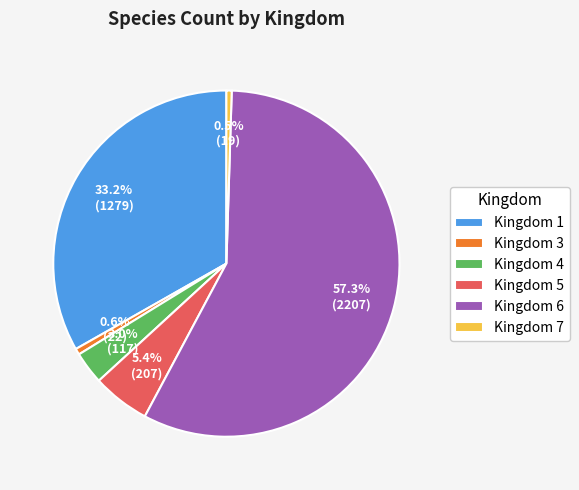

Does any single category account for the majority?

Yes